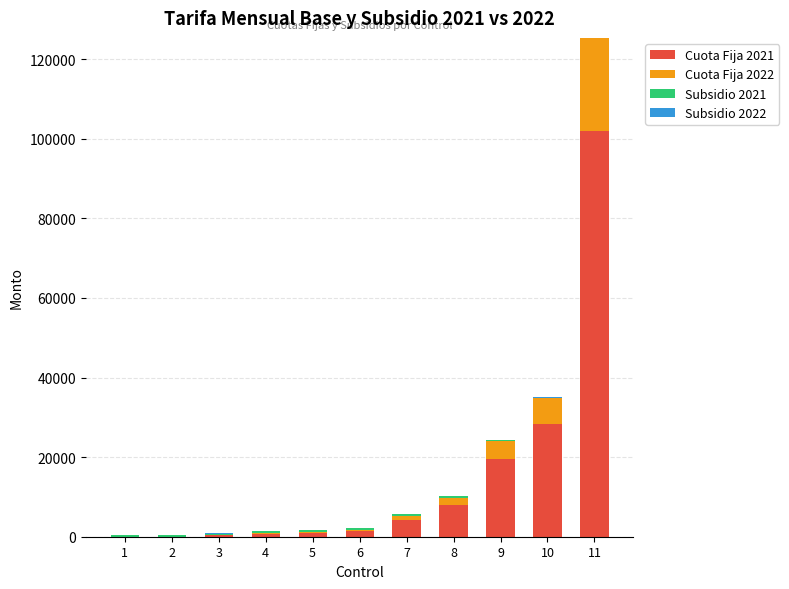

Are the bars grouped side by side (vs. stacked)?

No